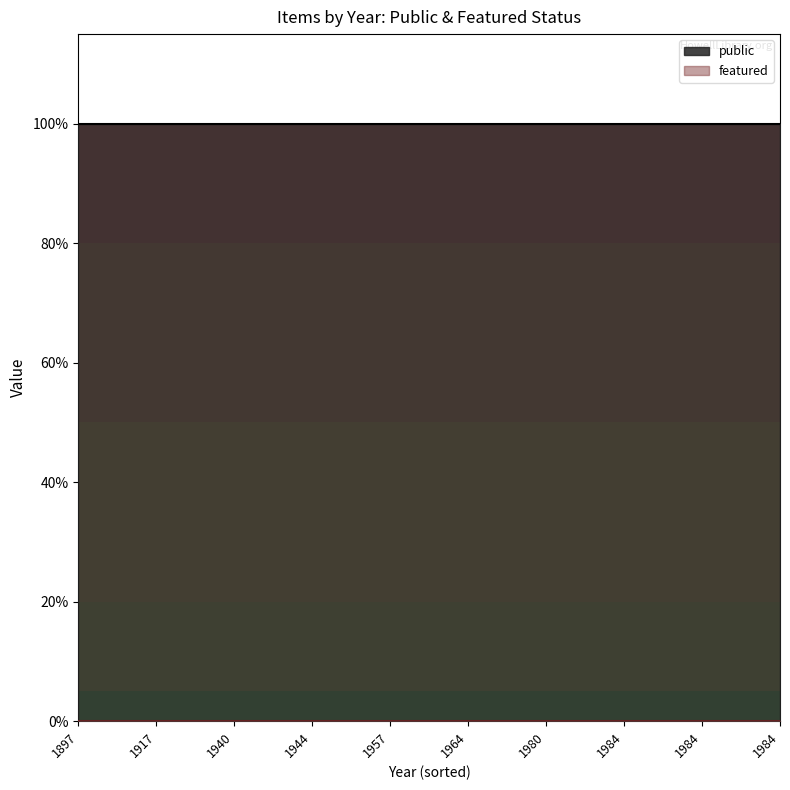

Reading right to left, transcribe all the data shown in this chart.

public: 1	1	1	1	1	1	1	1	1	1
featured: 0	0	0	0	0	0	0	0	0	0